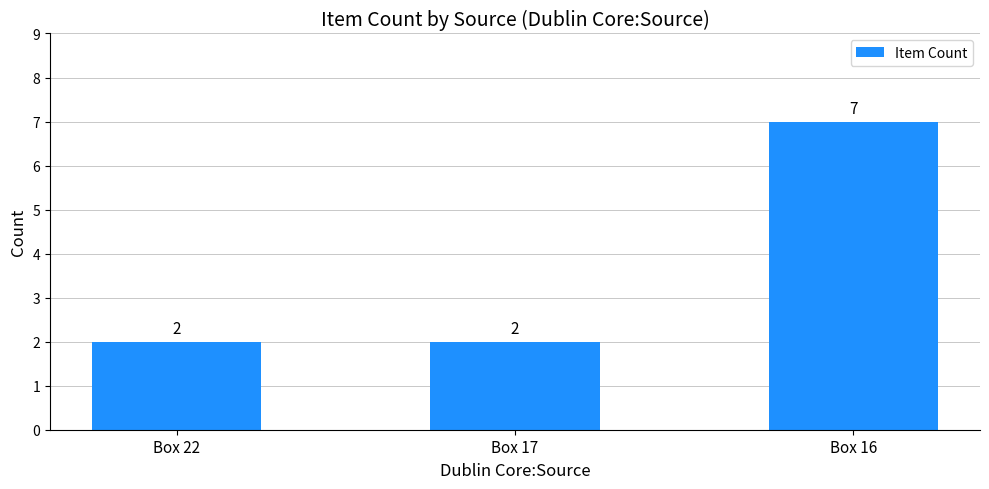

True or false: the data shows 1 at Box 22.

False